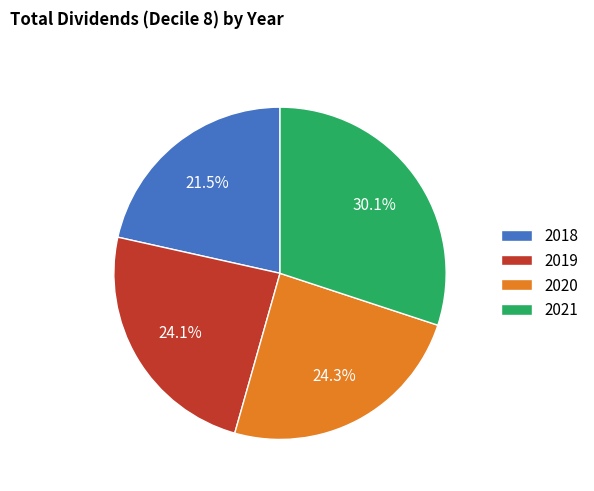

Between 2020 and 2018, which is larger?

2020